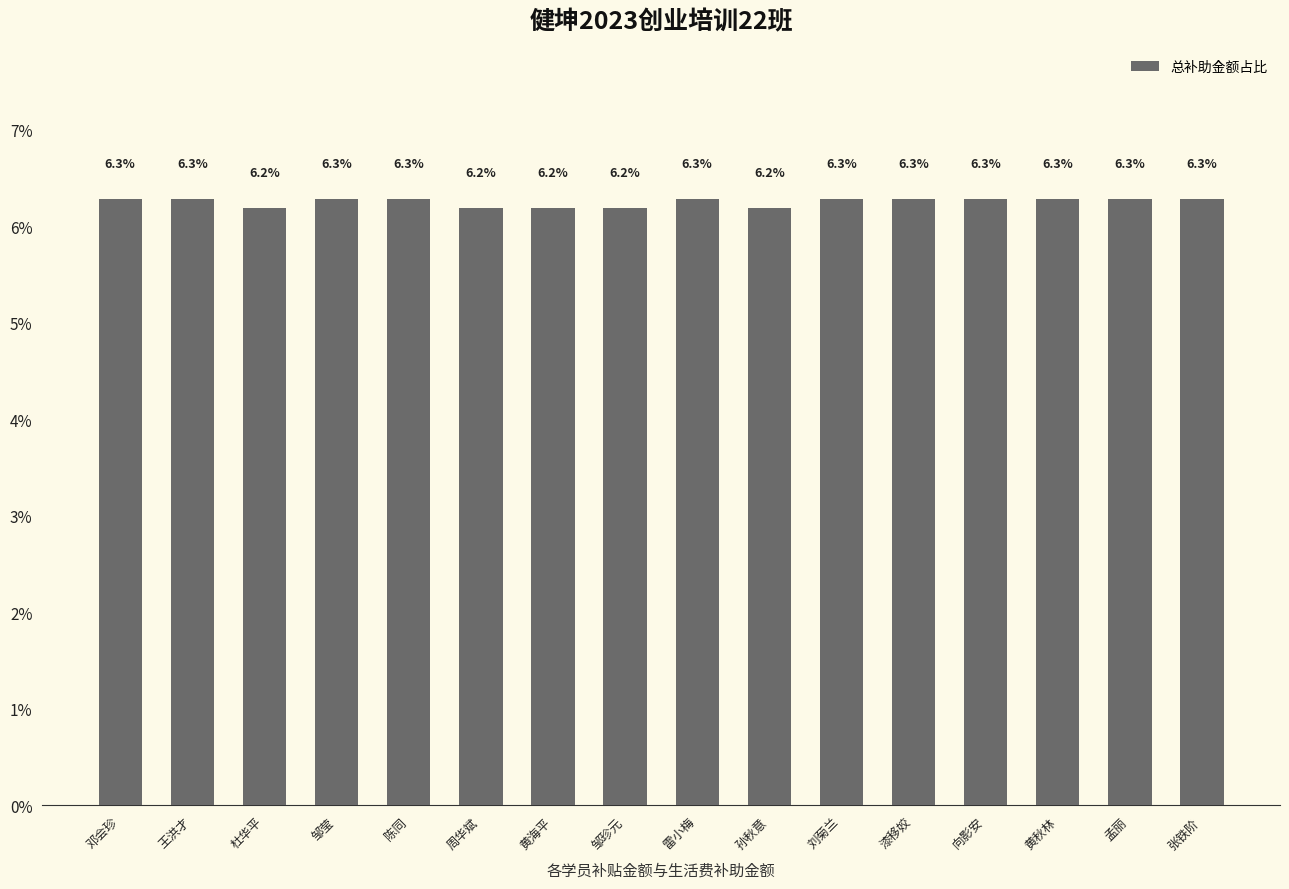

The value at 邹莹 is 6.3. True or false?

True